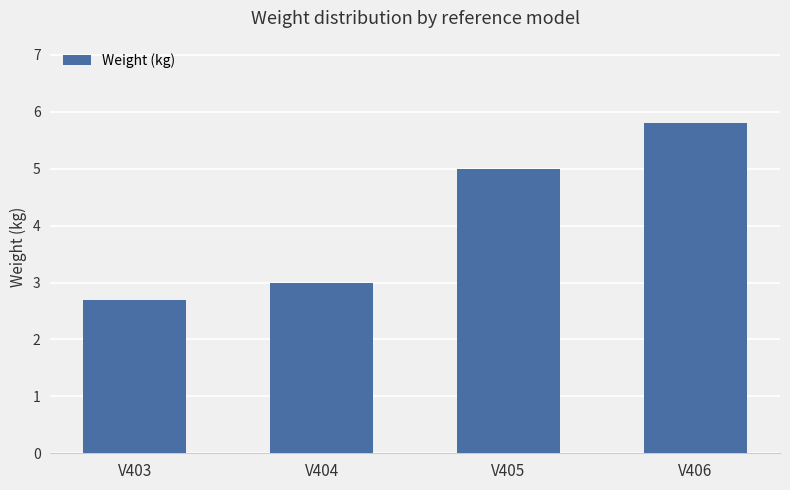

What is the difference between the second highest and second lowest values?

2.0